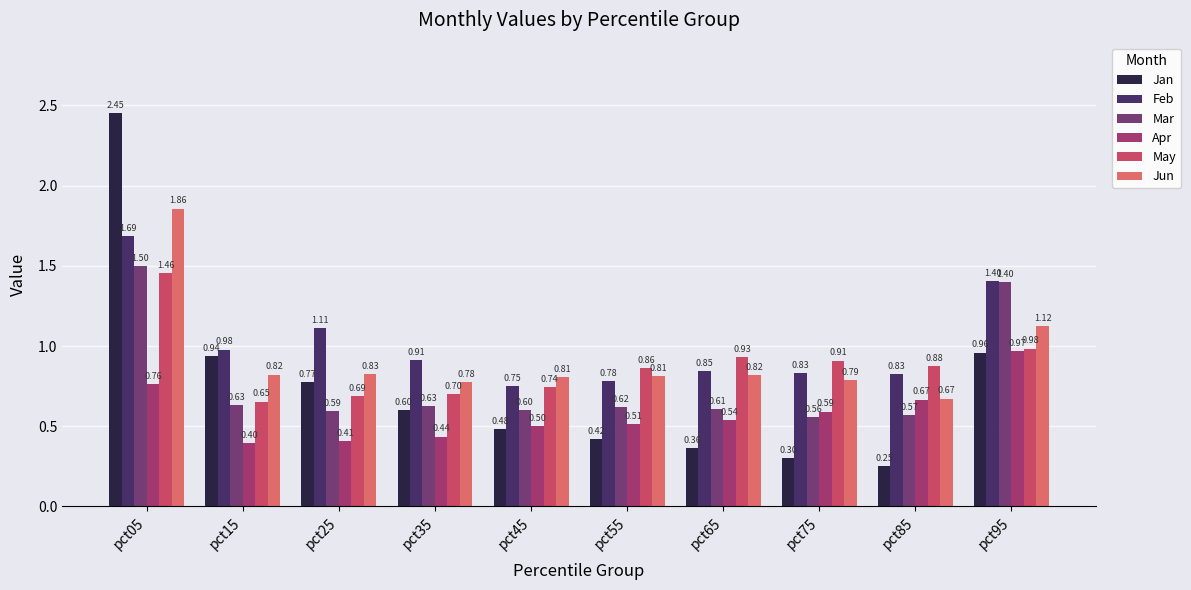

Which series changed the most between pct25 and pct55?

Jan